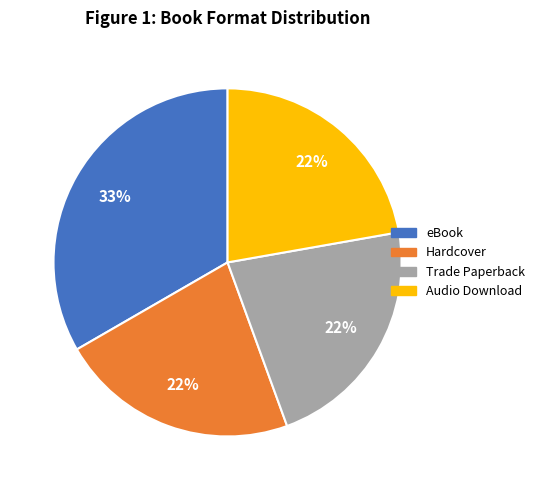

What percentage is the Hardcover slice, to the nearest percent?

22%